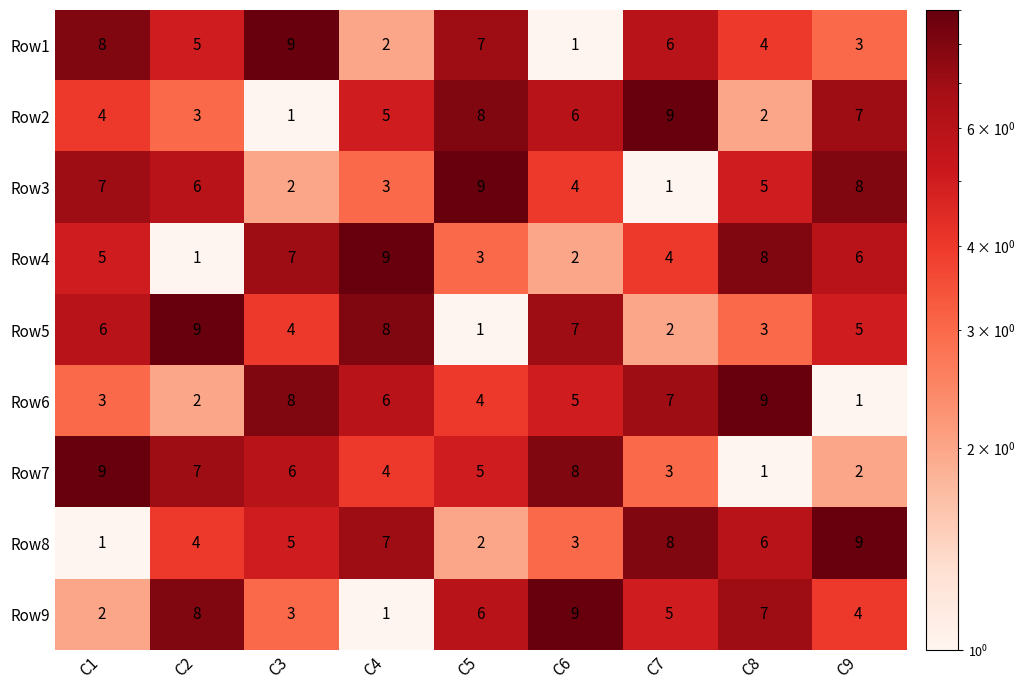

At C3, list the series in order from smallest to largest.

Row2, Row3, Row9, Row5, Row8, Row7, Row4, Row6, Row1